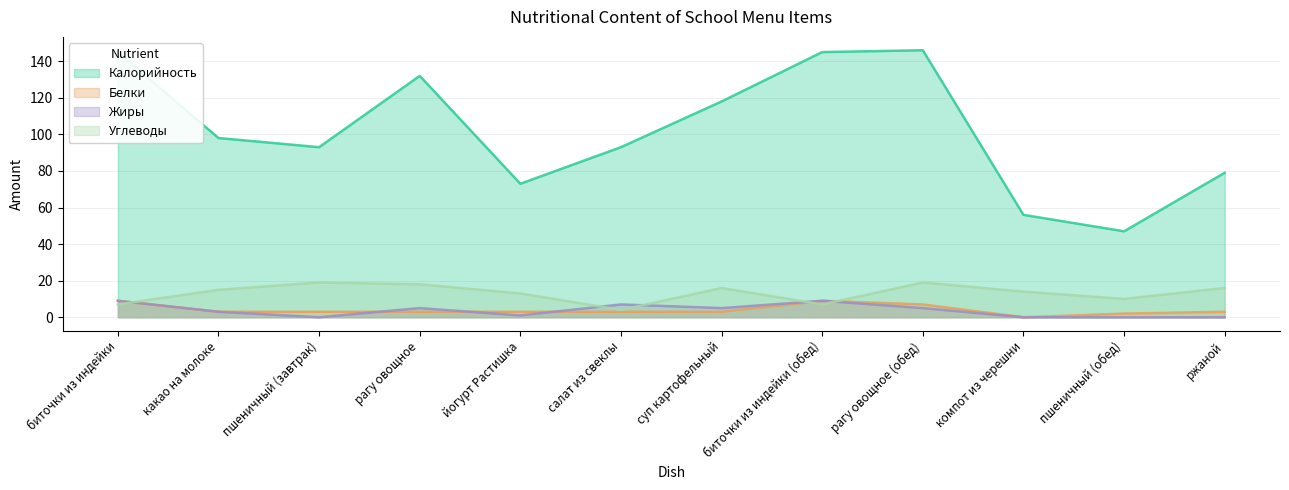

Which series has the largest range (max minus min)?

Калорийность